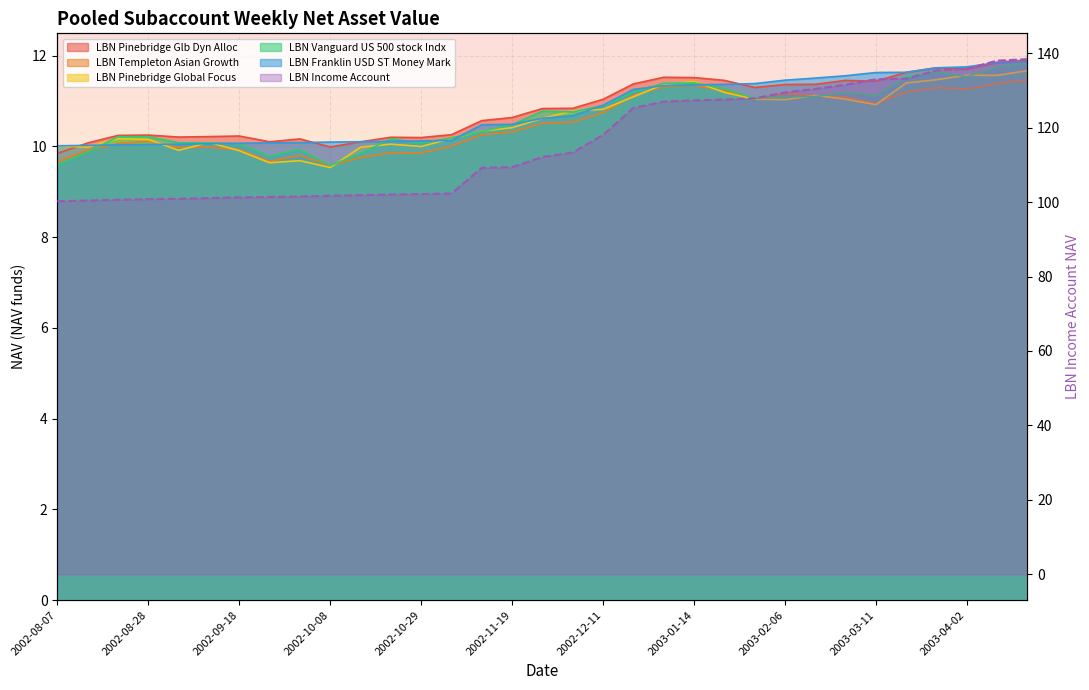

Which series changed the most between 2002-11-29 and 2003-04-09?

LBN Income Account